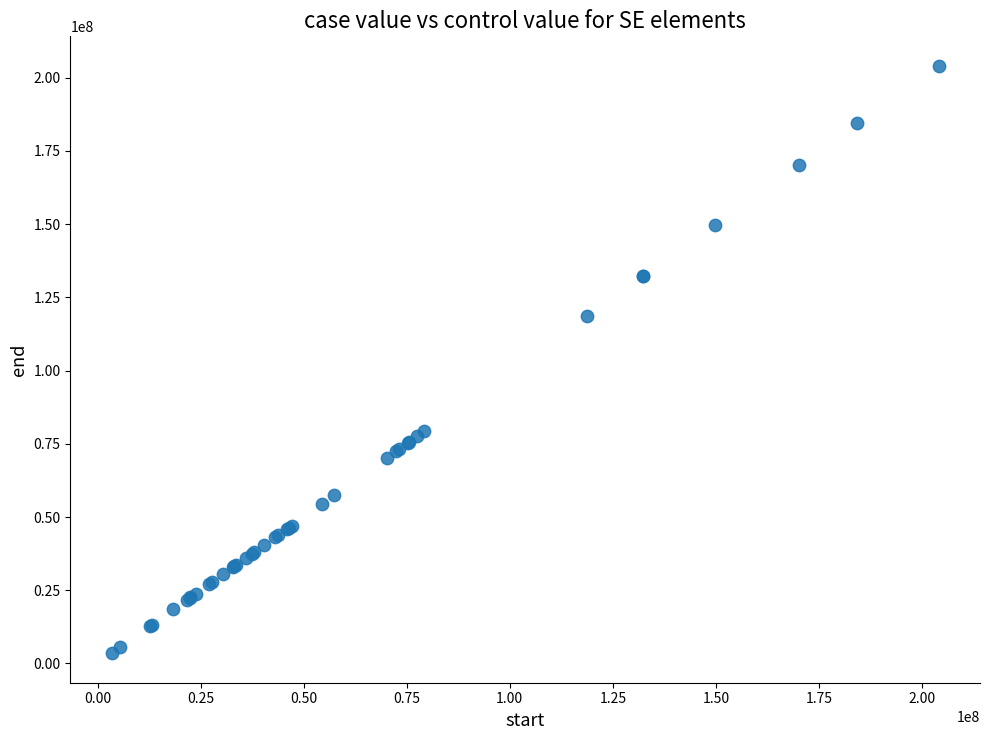

What Y value in the scatter plot is closest to 103773035?

118801120